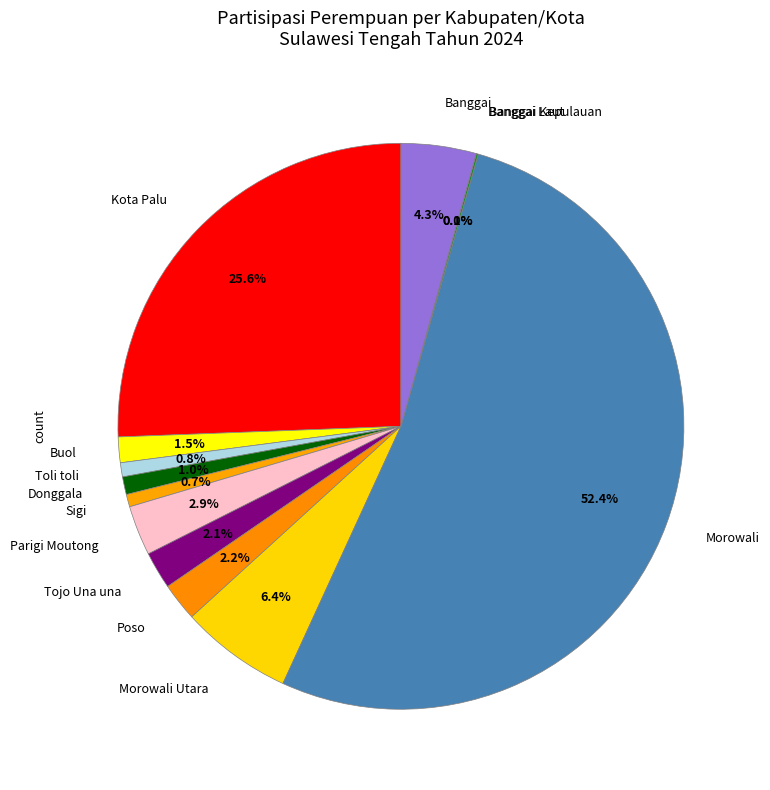

Is it true that Kota Palu is 26% of the pie?

True